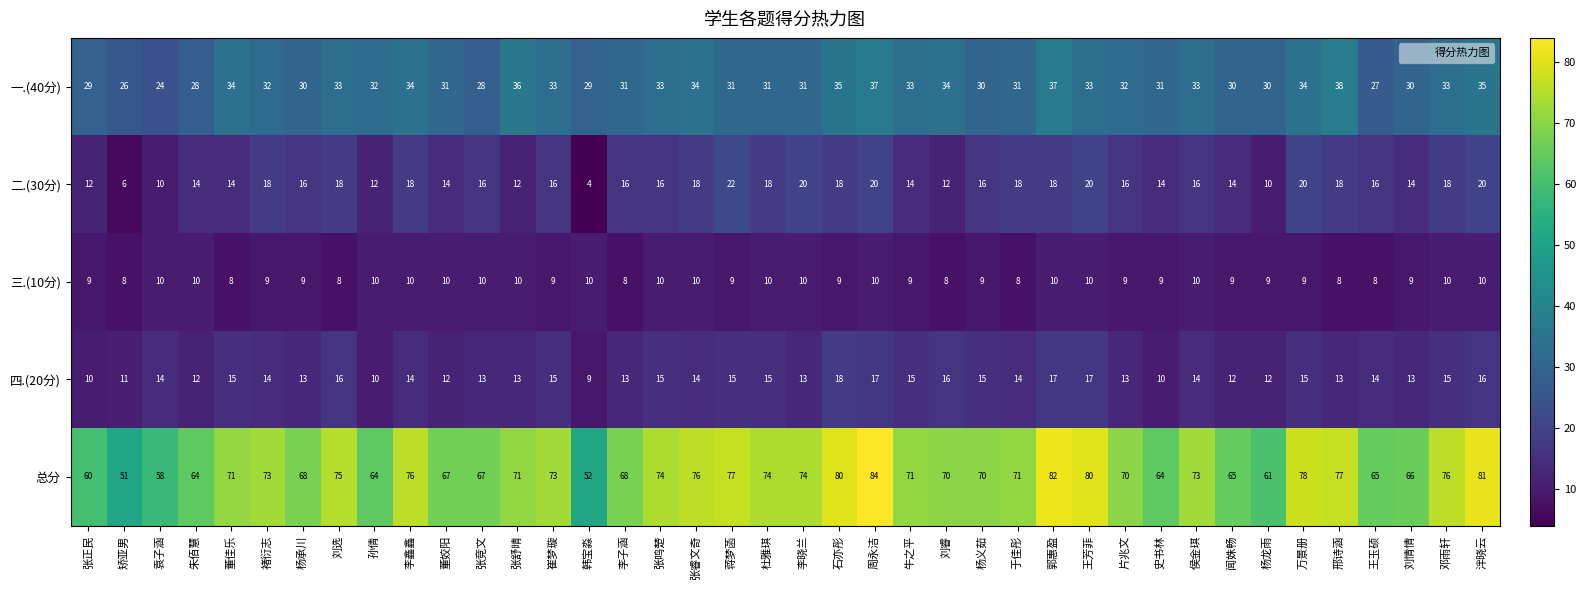

At 矫亚男, list the series in order from largest to smallest.

总分, 一.(40分), 四.(20分), 三.(10分), 二.(30分)